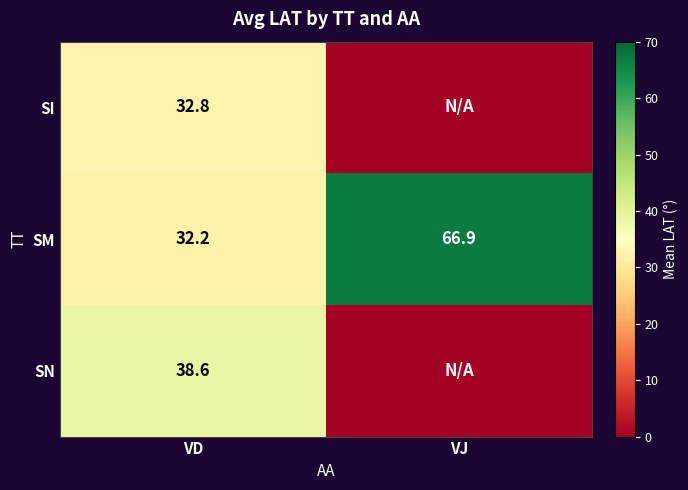

What is the approximate value of SM at VJ?

66.9